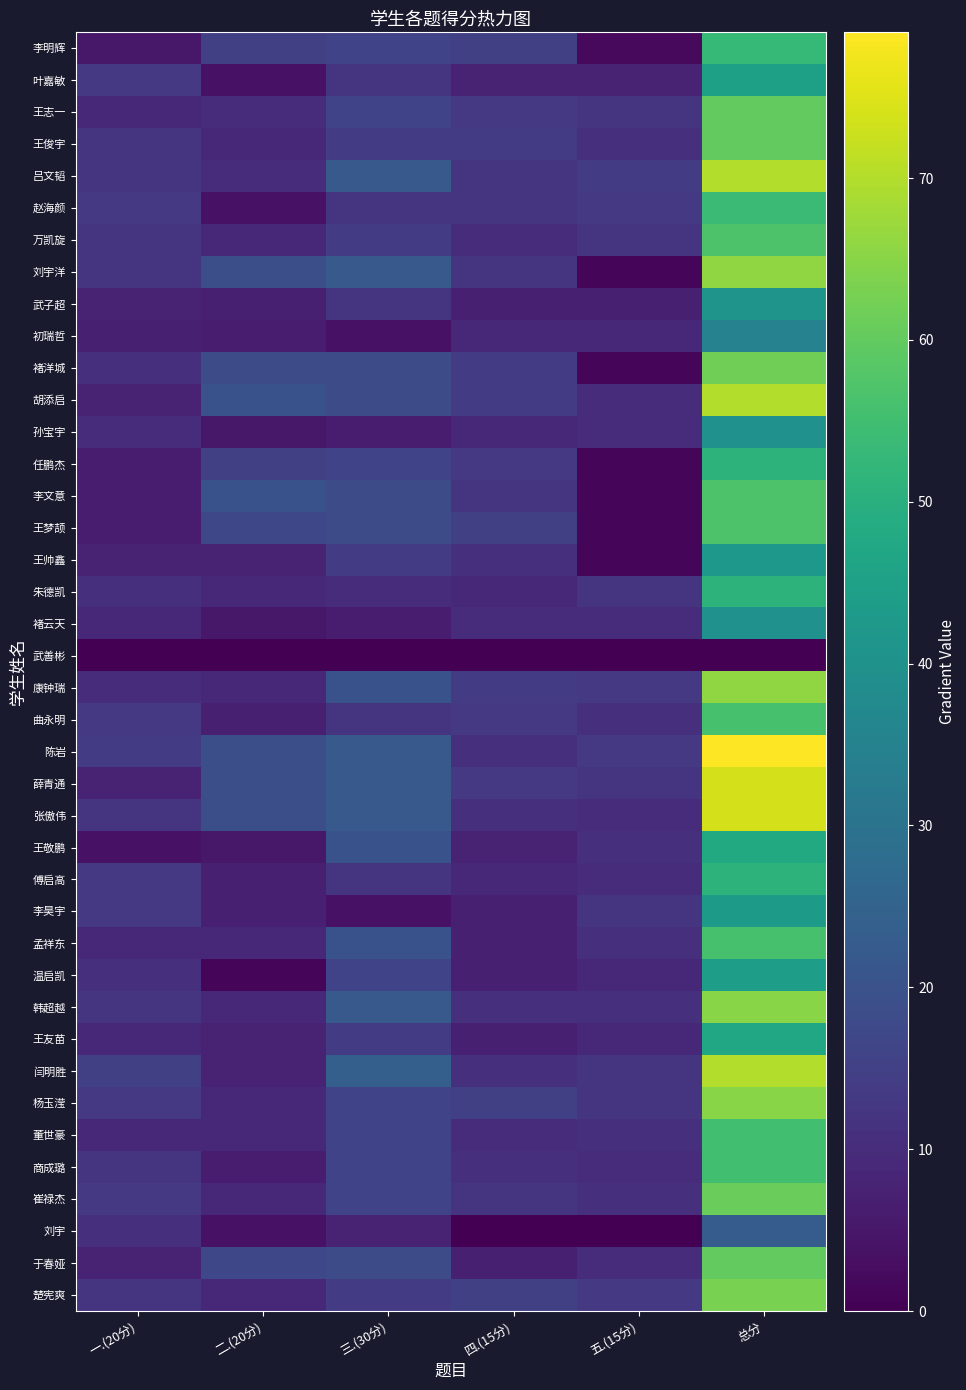

How many categories are shown in the chart?

6